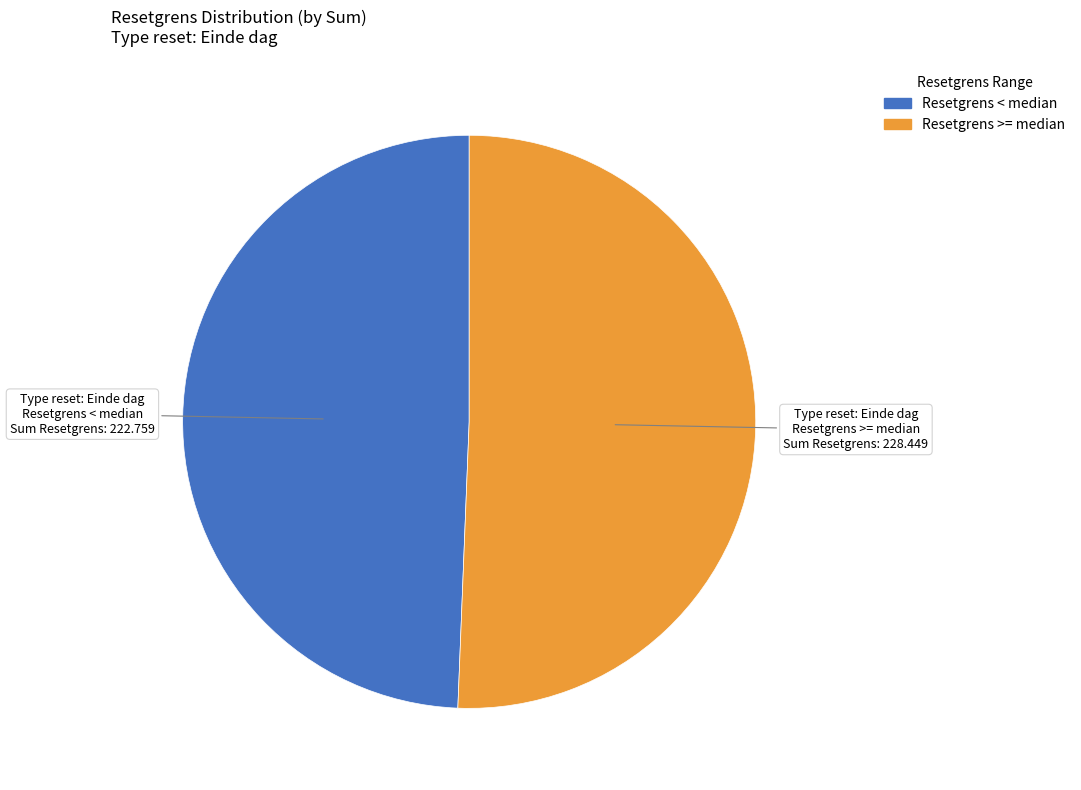

Is there a majority slice in this chart?

Yes